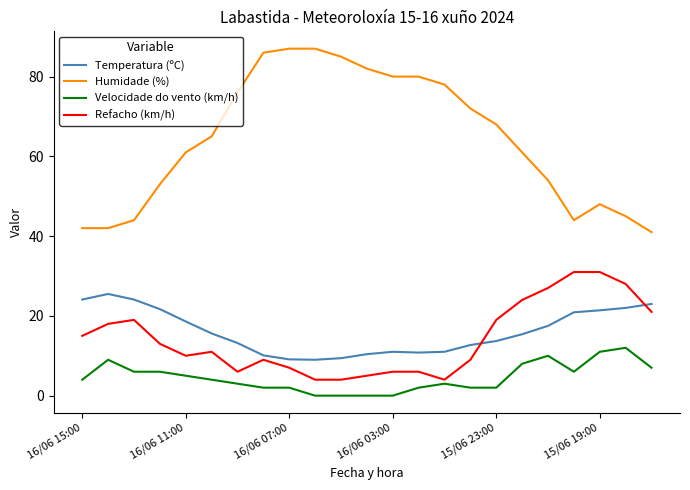

What is the greatest value displayed?

87.0